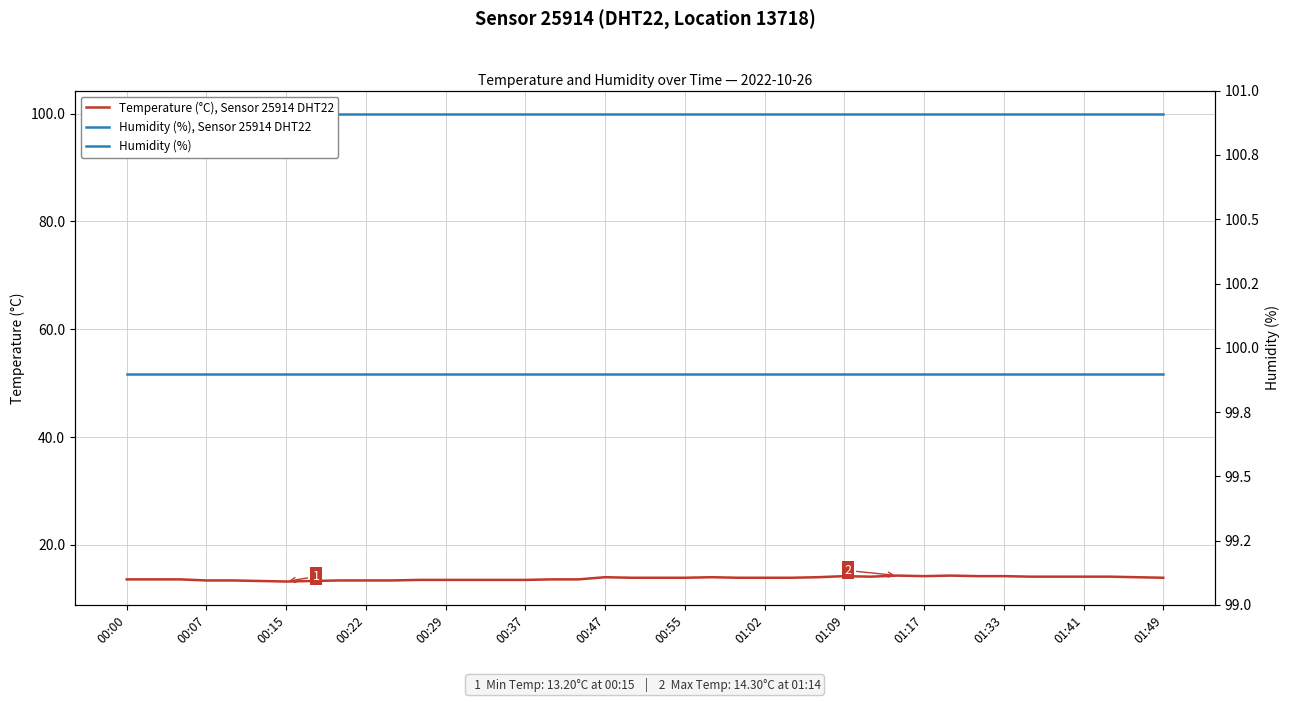

Rank the series by their maximum value, from lowest to highest.

Temperature (°C), Sensor 25914 DHT22, Humidity (%), Sensor 25914 DHT22, Humidity (%)